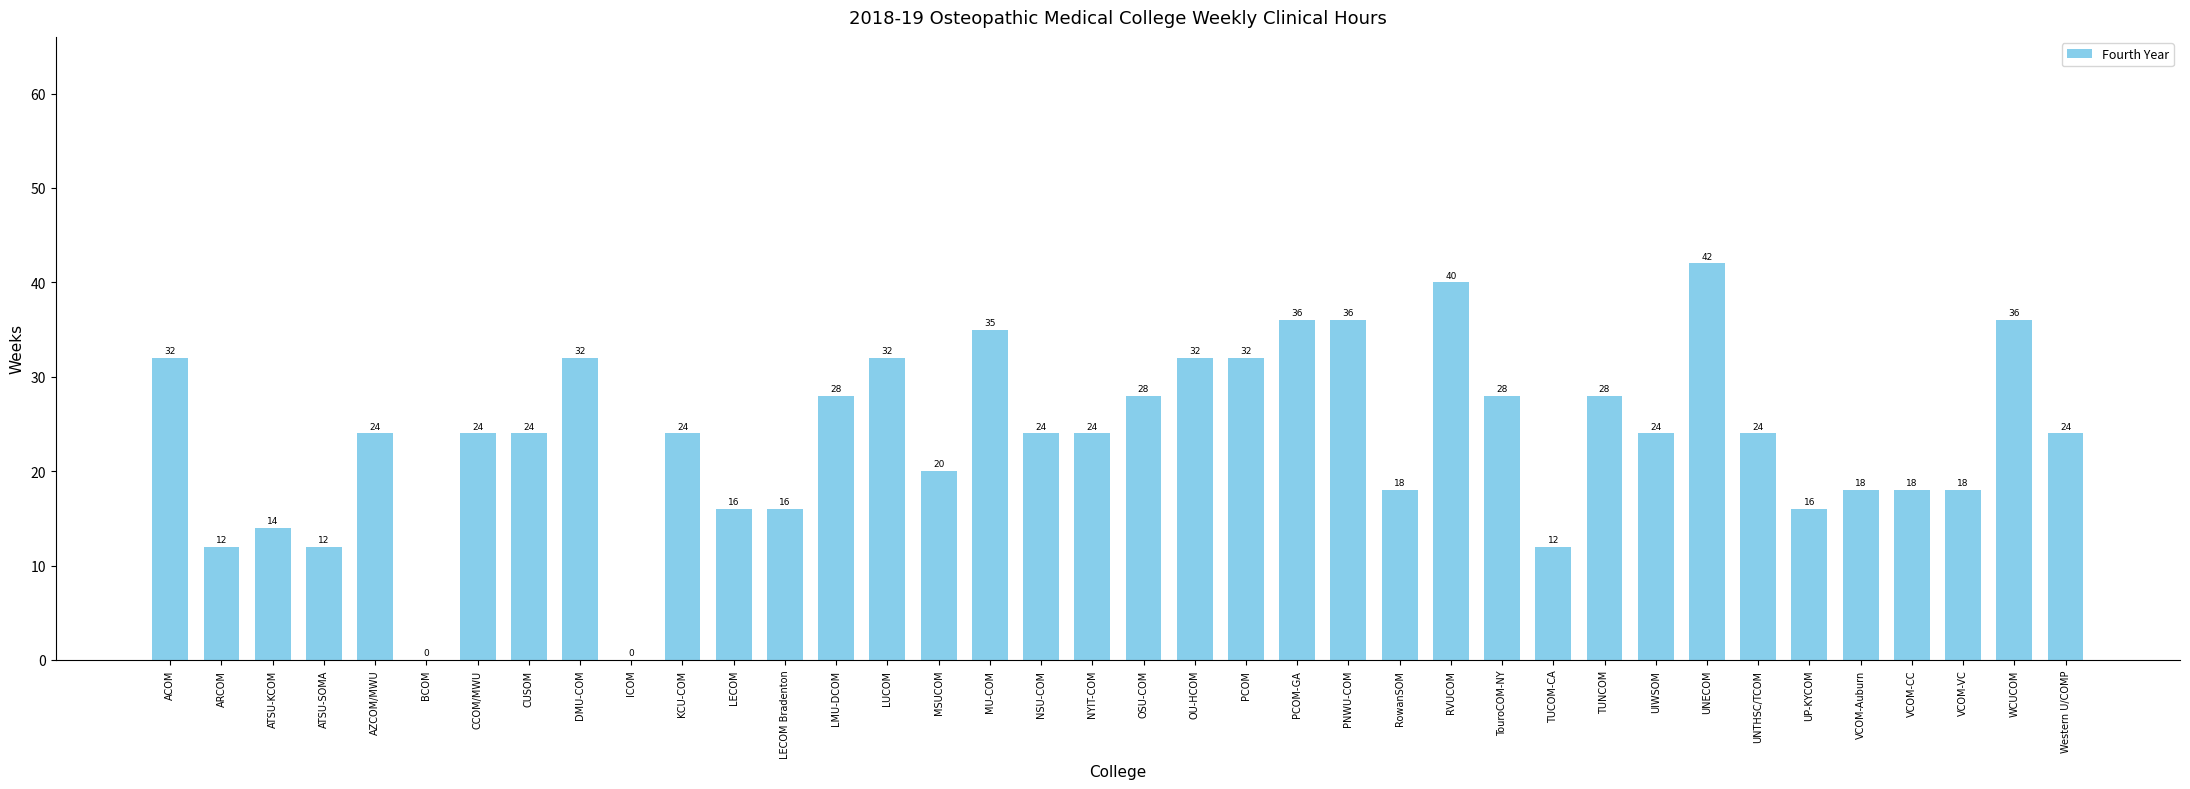

Where is the data nearest to the value 21?

MSUCOM